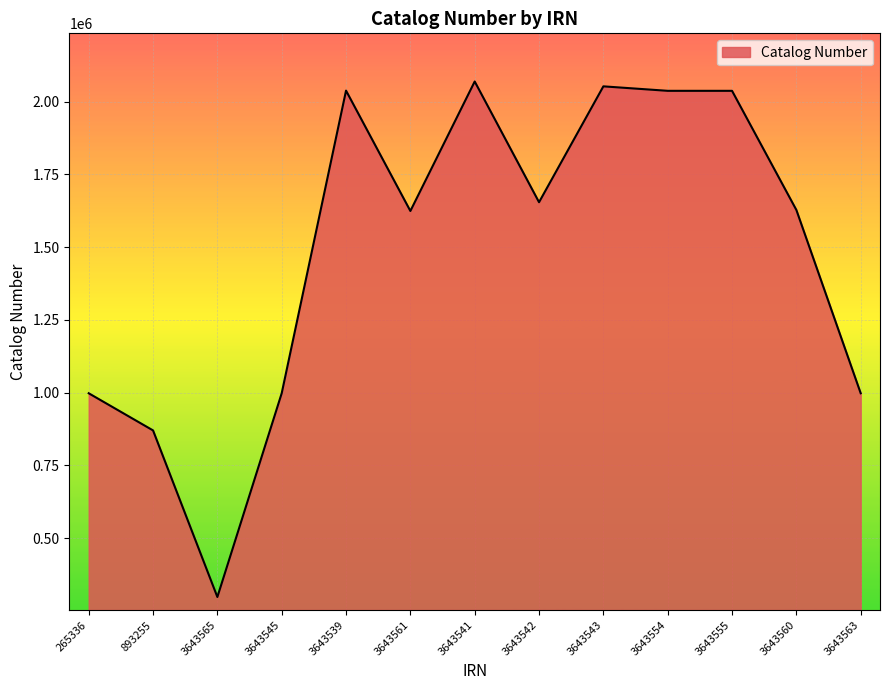

What is the difference between the values at 3643561 and 3643554?

413005